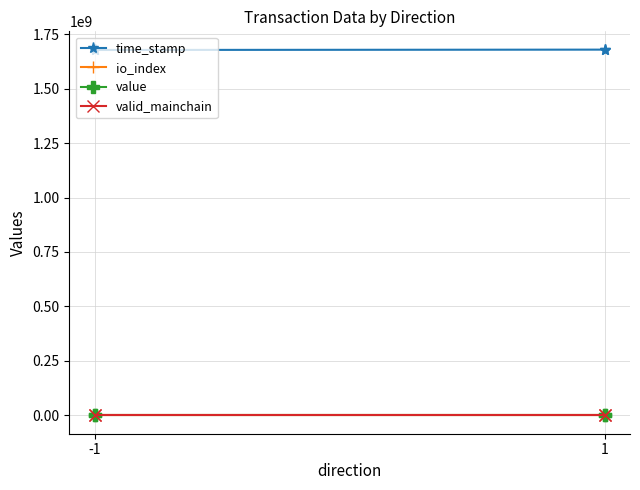

True or false: io_index has more than 1 points higher than both neighbors.

False